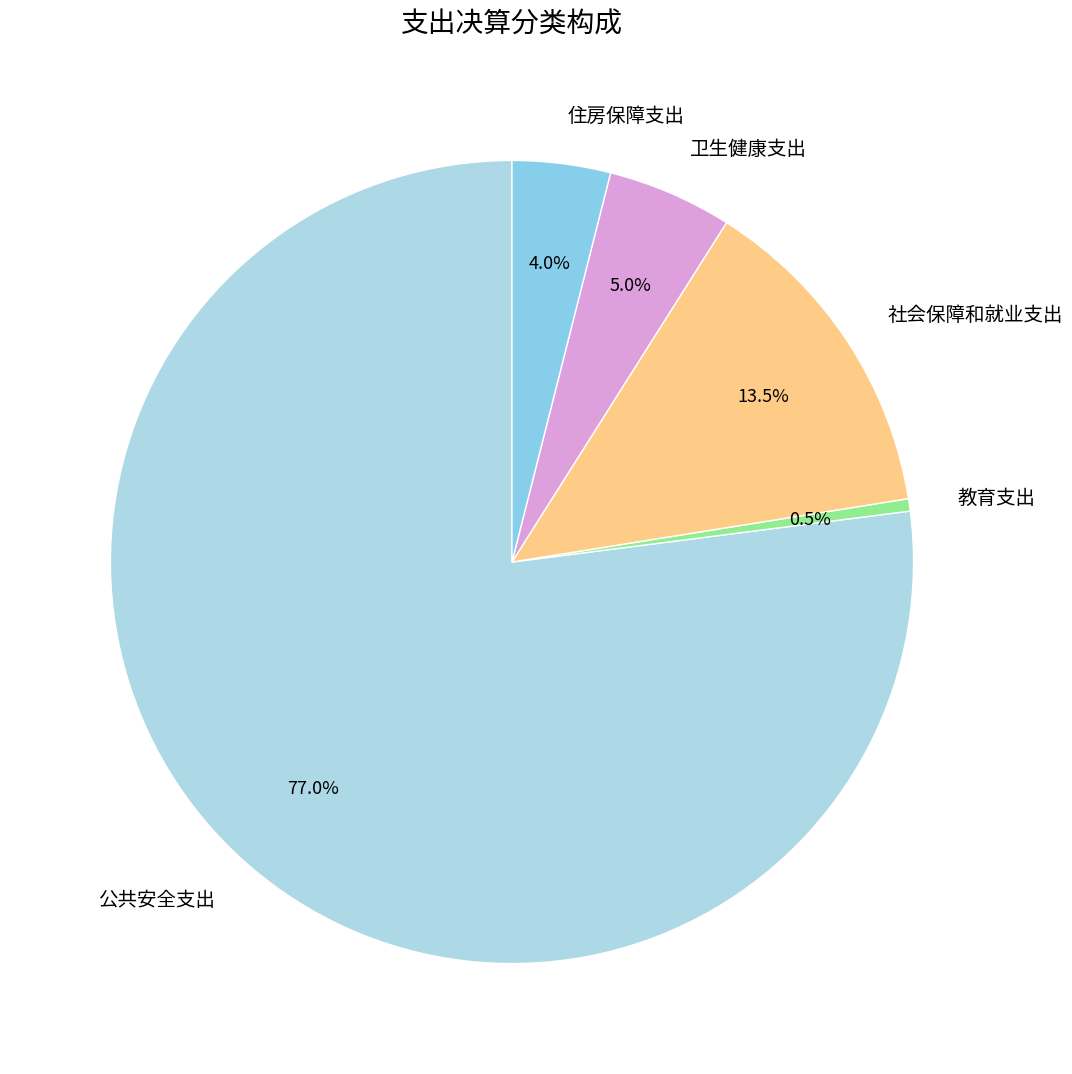

True or false: 卫生健康支出 accounts for 20% of the total.

False